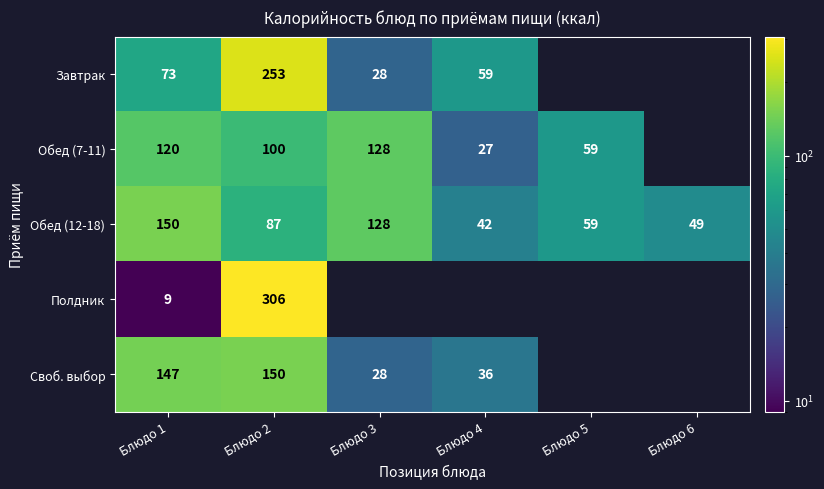

What is the difference between the second highest and minimum values in the Обед (12-18) series?

86